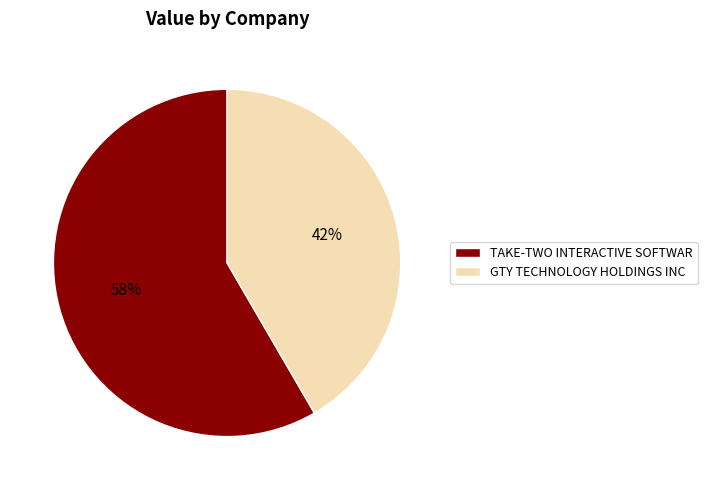

Is there any slice that represents more than half of the pie?

Yes